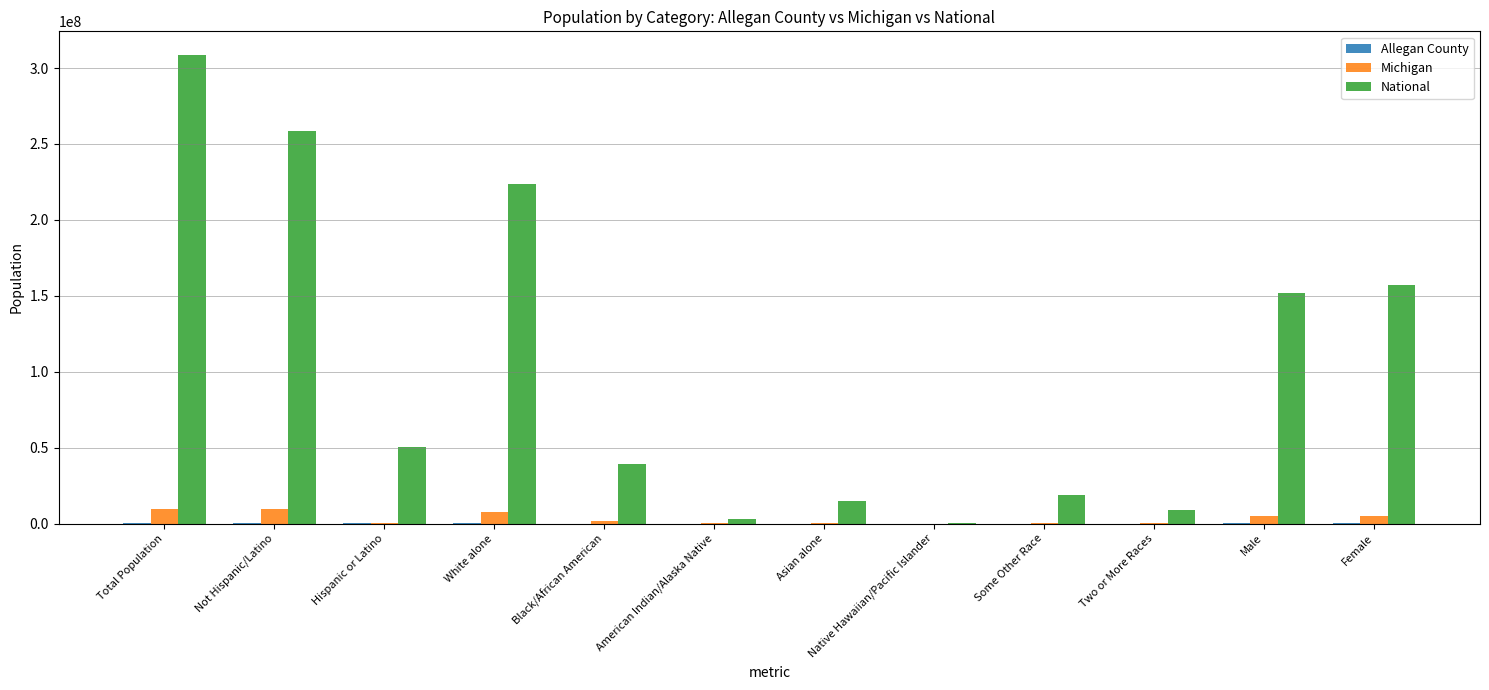

Which category has the highest value across all series?

Total Population